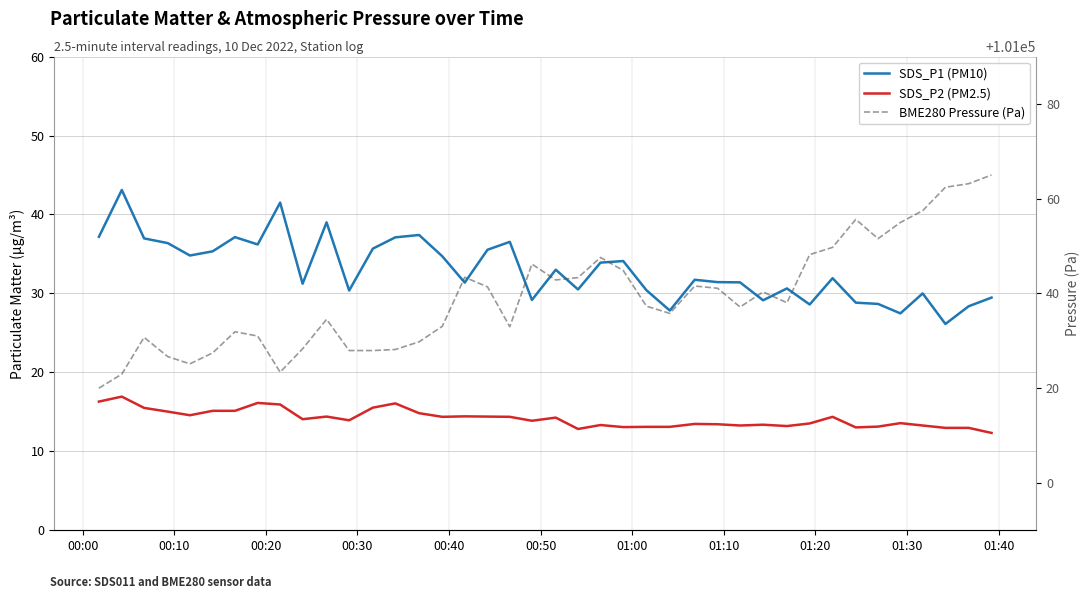

True or false: SDS_P2 (PM2.5) and SDS_P1 (PM10) cross at least once.

False